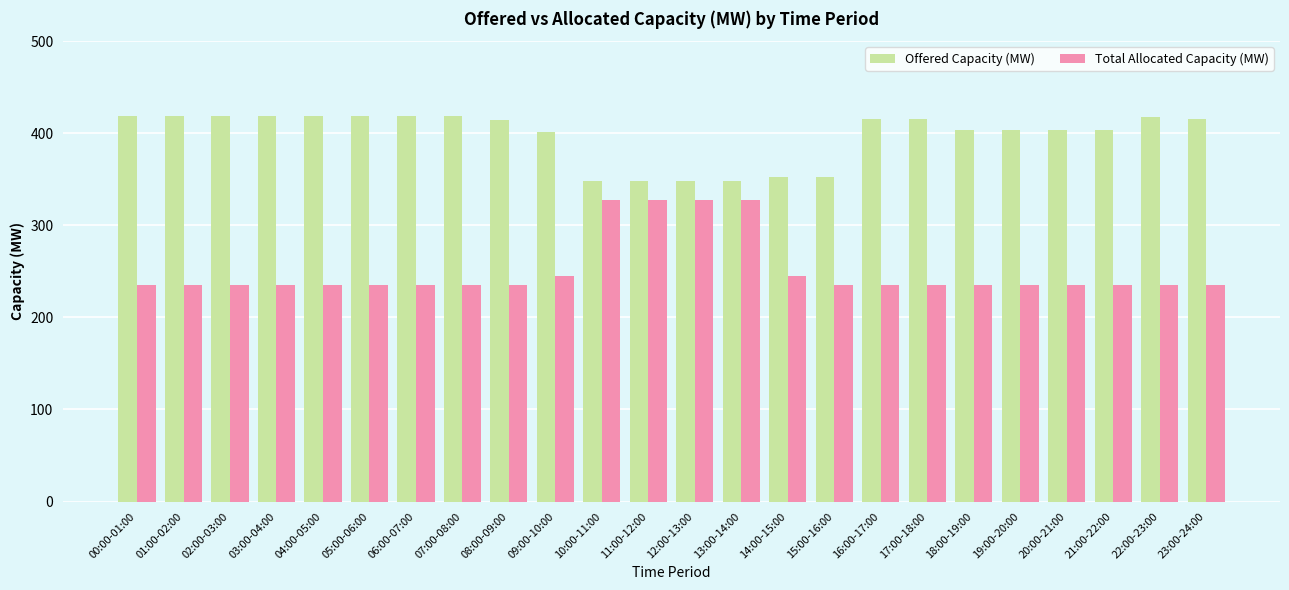

What is the sum of all Offered Capacity (MW) values?

9542